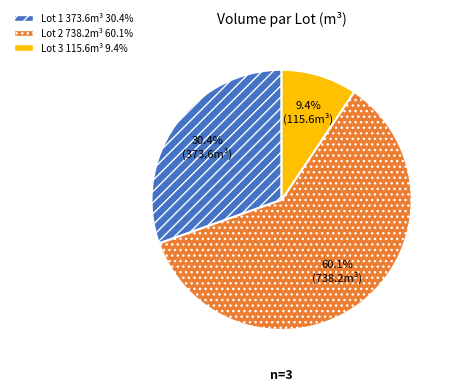

To the nearest percent, what portion does Lot 3 represent?

9%